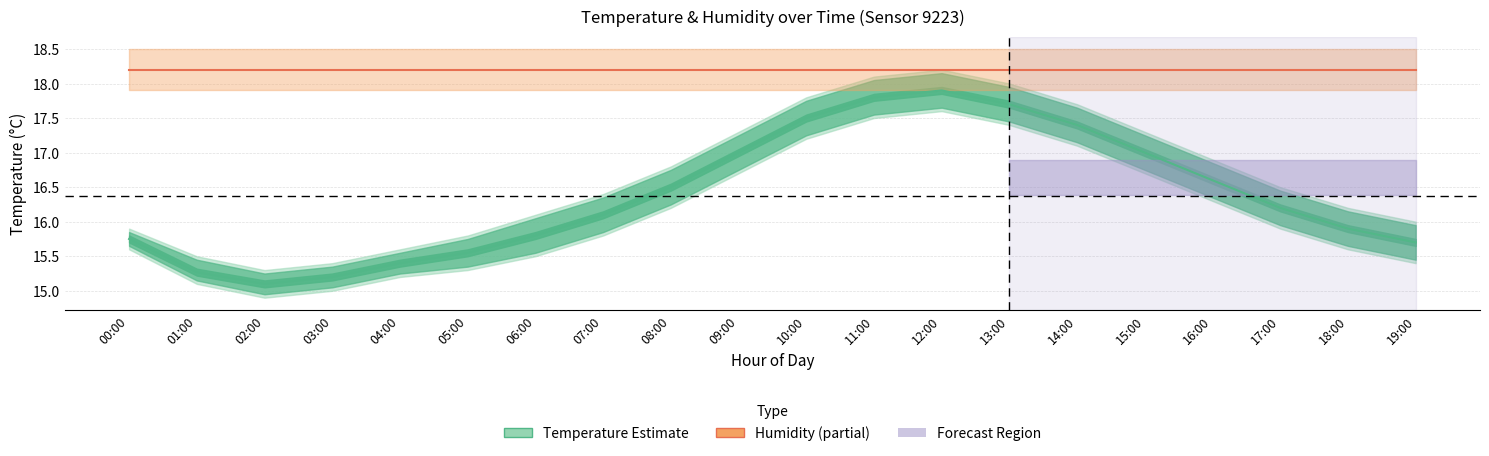

Reading right to left, transcribe all the data shown in this chart.

Temperature (°C): 19:00=15.7	18:00=15.9	17:00=16.2	16:00=16.6	15:00=17.0	14:00=17.4	13:00=17.7	12:00=17.9	11:00=17.8	10:00=17.5	09:00=17.0	08:00=16.5	07:00=16.1	06:00=15.8	05:00=15.6	04:00=15.4	03:00=15.2	02:00=15.1	01:00=15.3	00:00=15.8
Humidity (99.9% – constant): 19:00=18.2	18:00=18.2	17:00=18.2	16:00=18.2	15:00=18.2	14:00=18.2	13:00=18.2	12:00=18.2	11:00=18.2	10:00=18.2	09:00=18.2	08:00=18.2	07:00=18.2	06:00=18.2	05:00=18.2	04:00=18.2	03:00=18.2	02:00=18.2	01:00=18.2	00:00=18.2